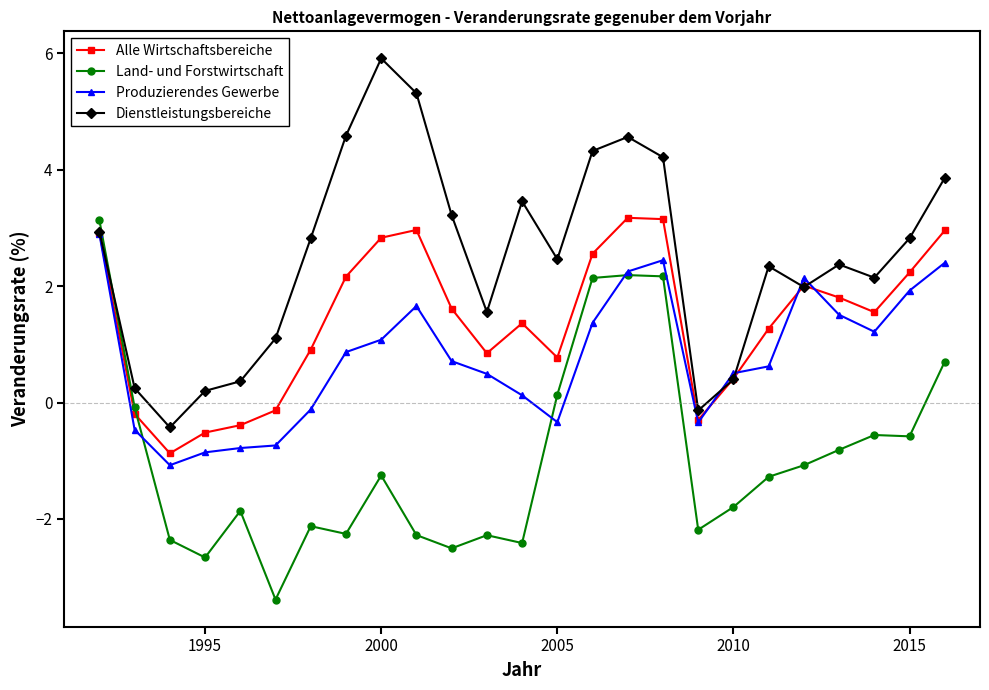

What is the maximum value shown in the chart?

5.9